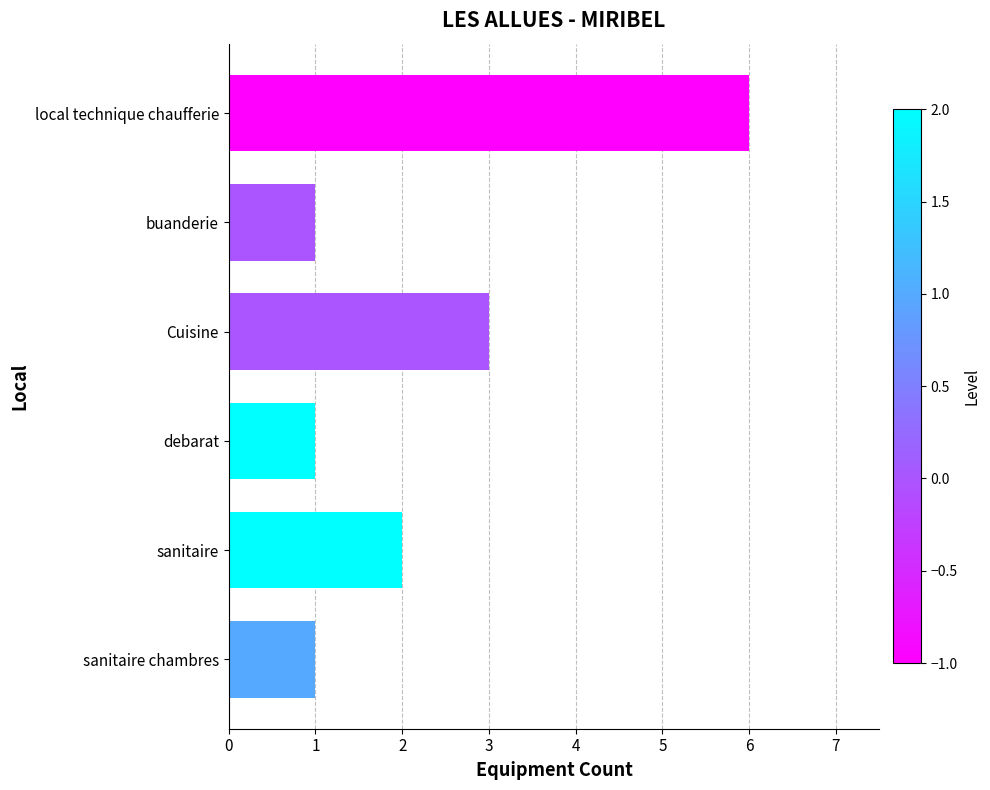

What is the change in value from buanderie to Cuisine?

+2